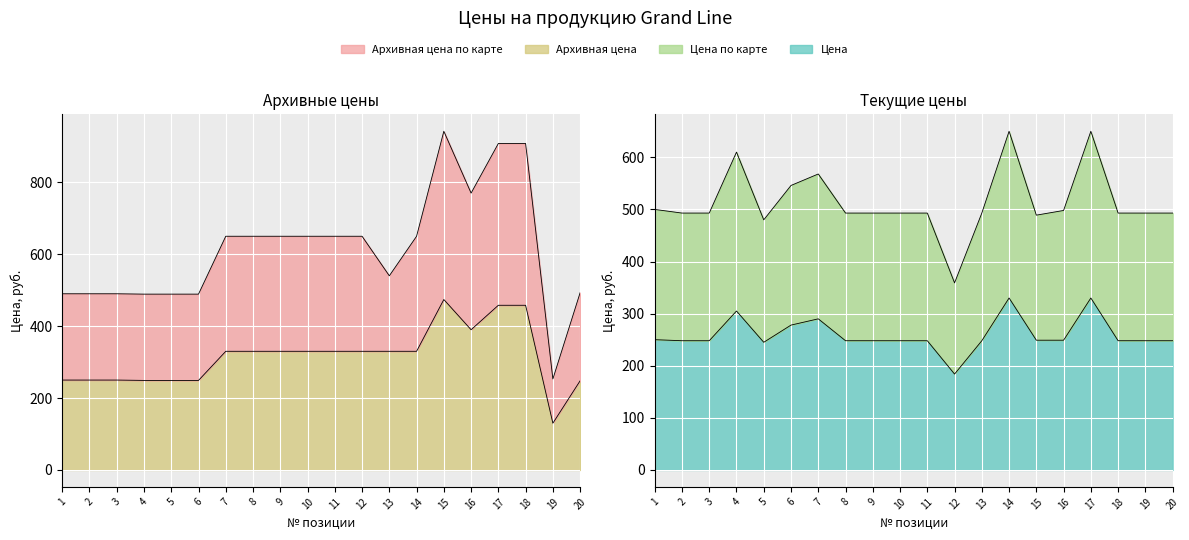

How many series are shown in this chart?

4